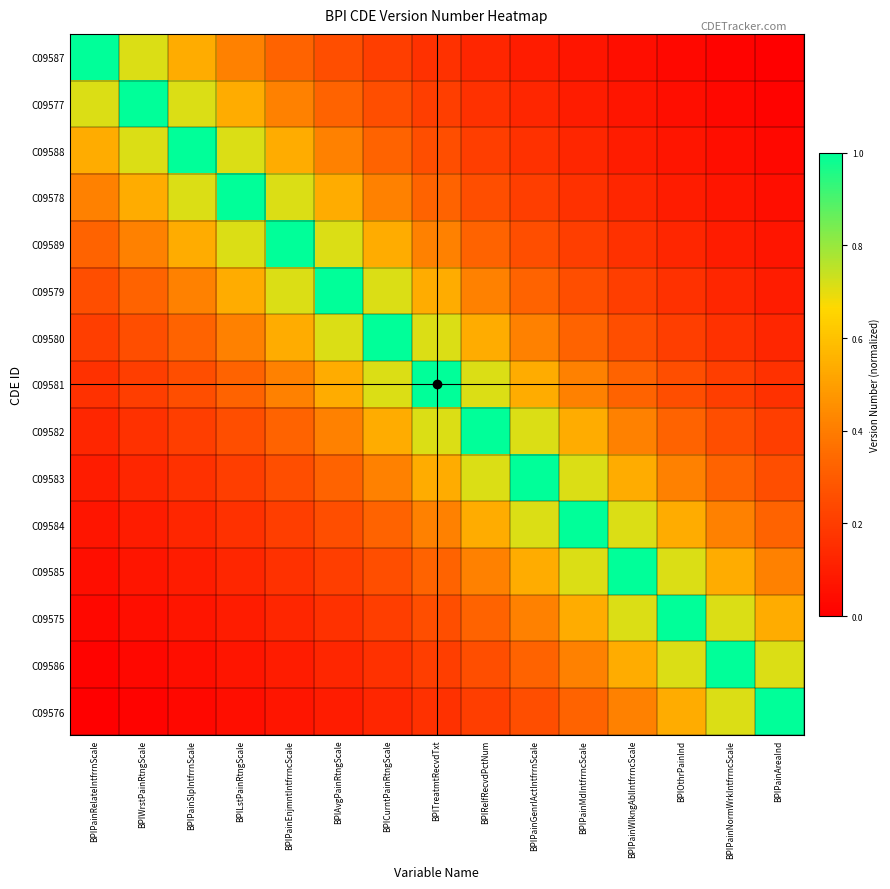

Which series has the largest total across all categories?

C09581